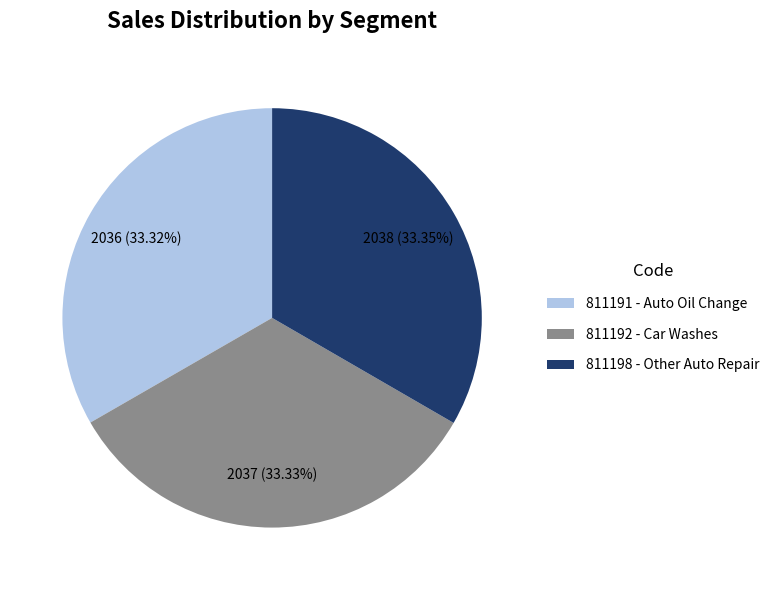

To the nearest percent, what portion does 811191 represent?

33%